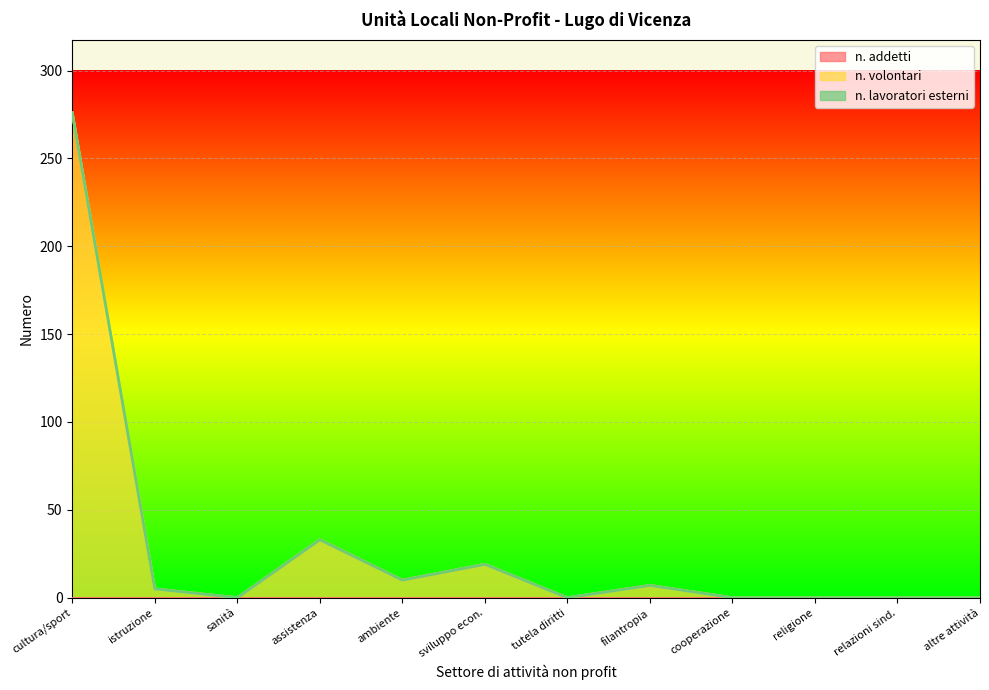

What is the difference between the highest and lowest values at filantropia e promozione del volontariato?

7